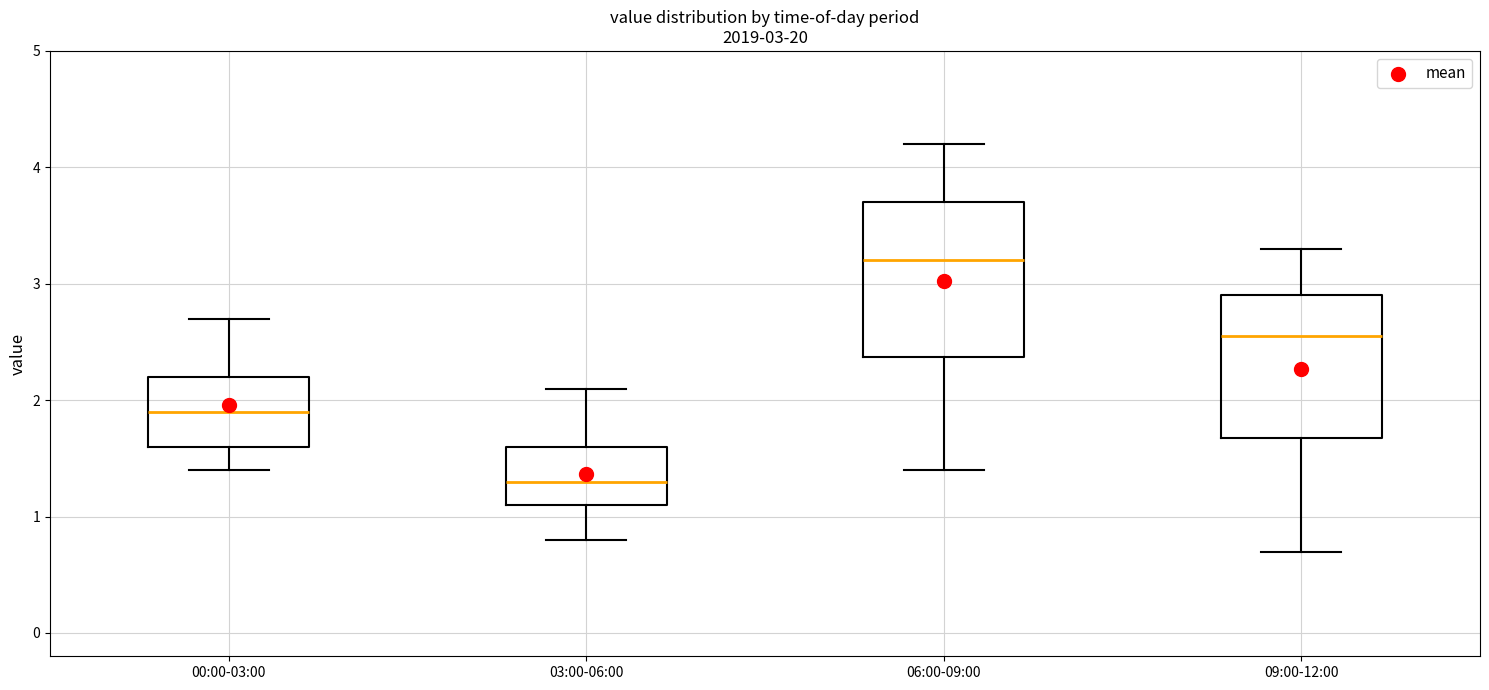

Which box's median line is the highest?

06:00-09:00